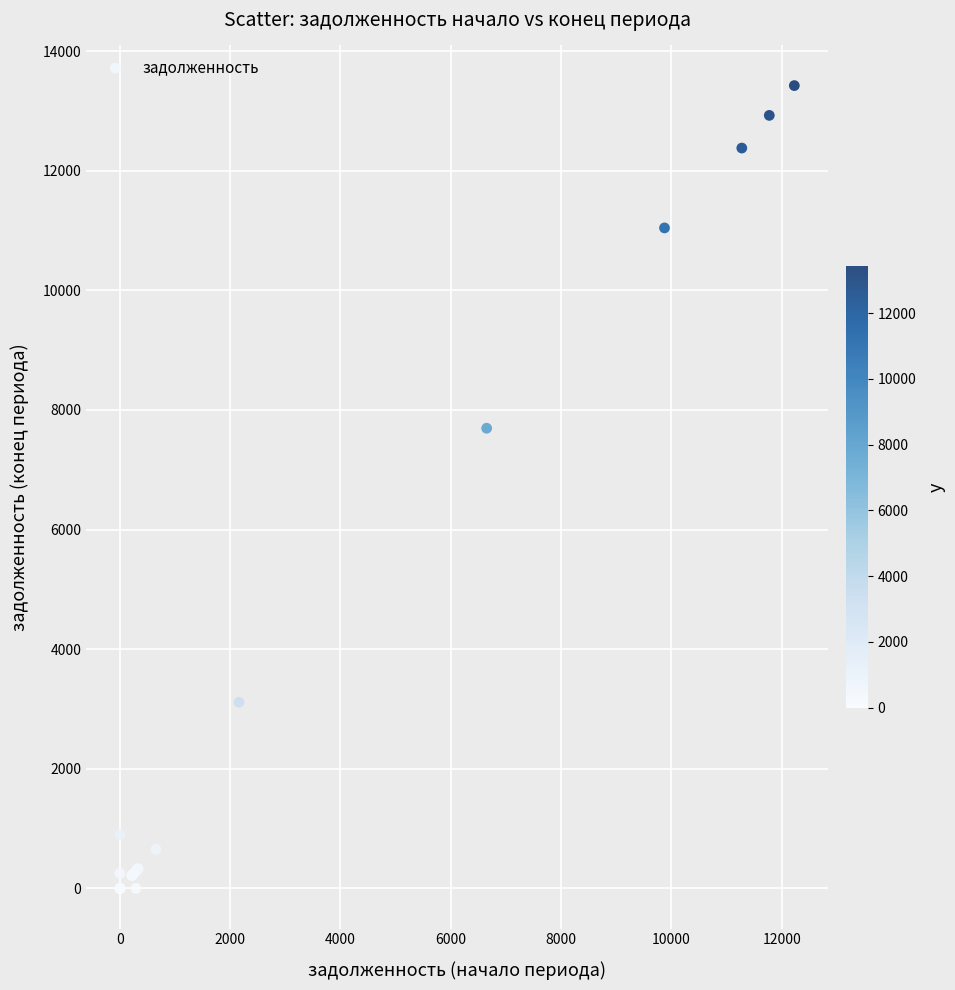

What Y value in the scatter plot is closest to 6711?

7694.5